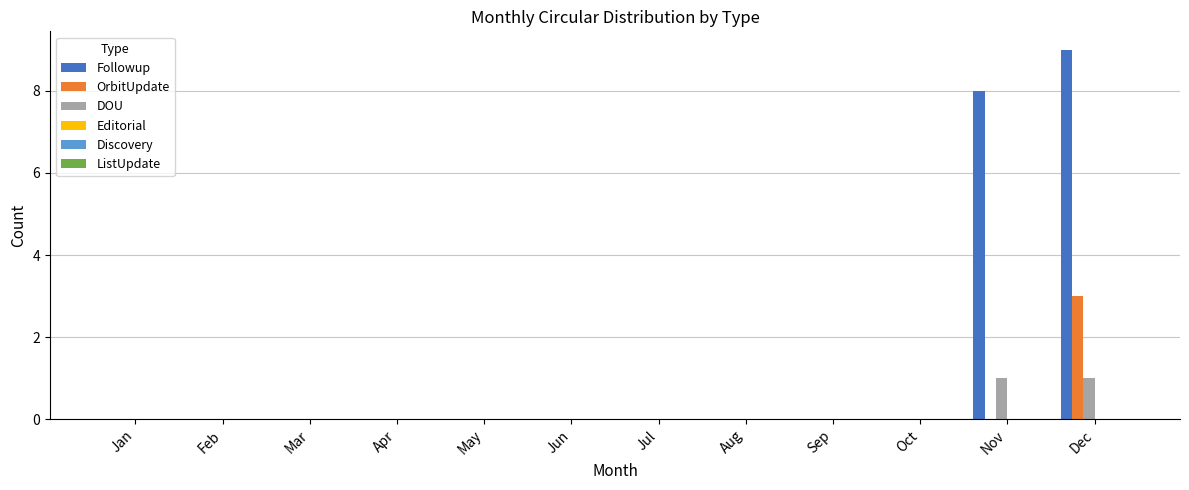

At which category is the sum across all series the highest?

Dec